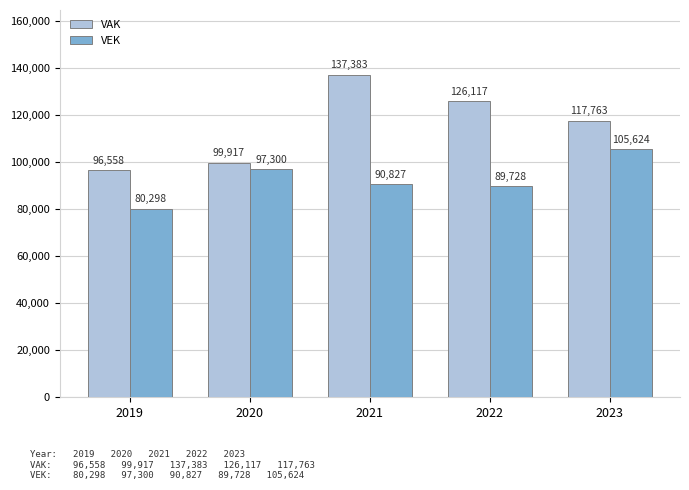

Count the number of categories in the chart.

5